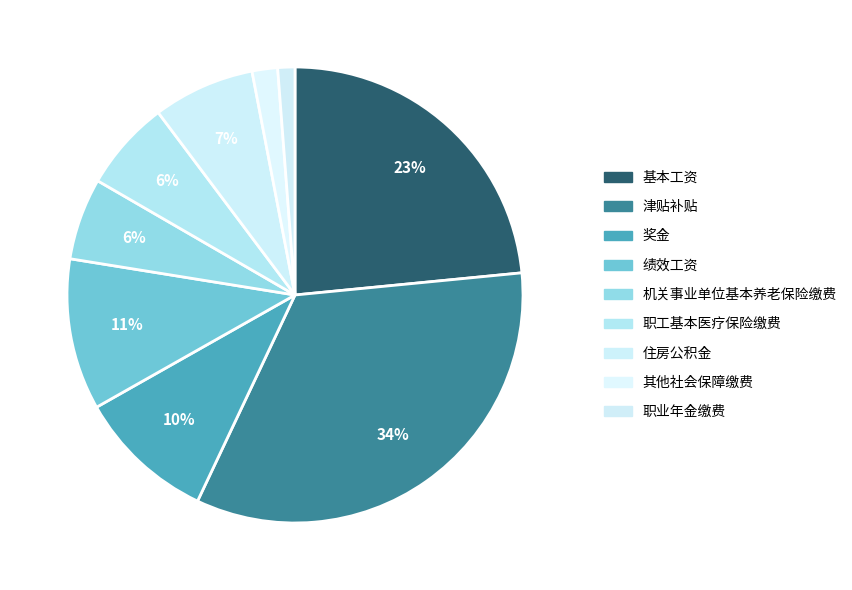

To the nearest percent, what is the combined percentage of 其他社会保障缴费 and 职业年金缴费?

3%